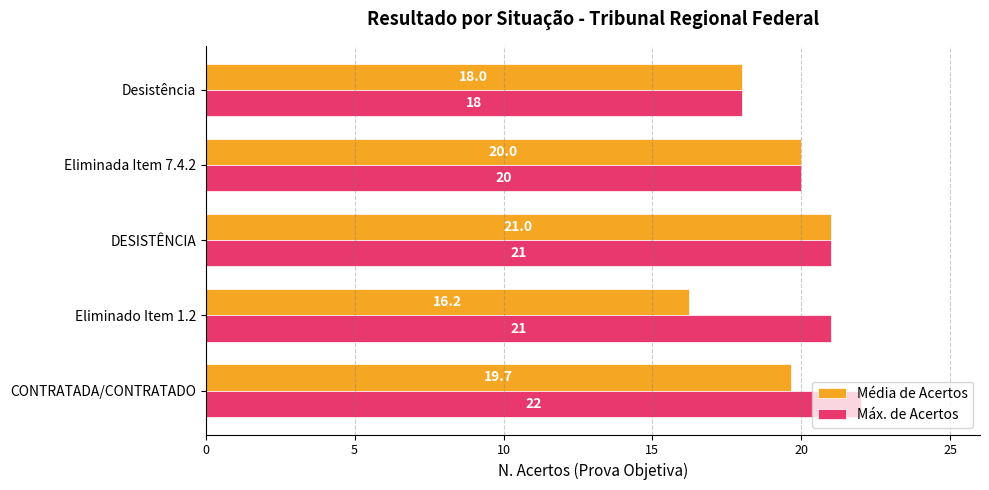

Rank the series by their maximum value, from highest to lowest.

Máx. de Acertos, Média de Acertos